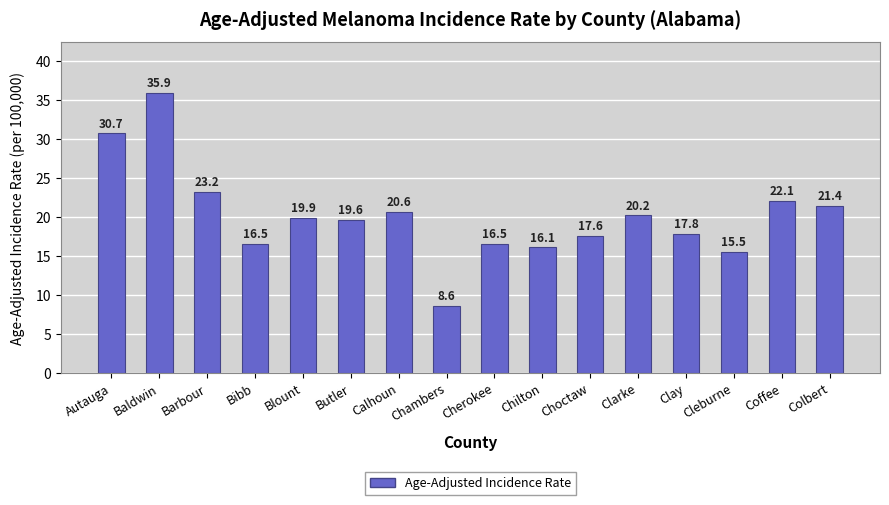

Which category has the highest value across all series?

Baldwin